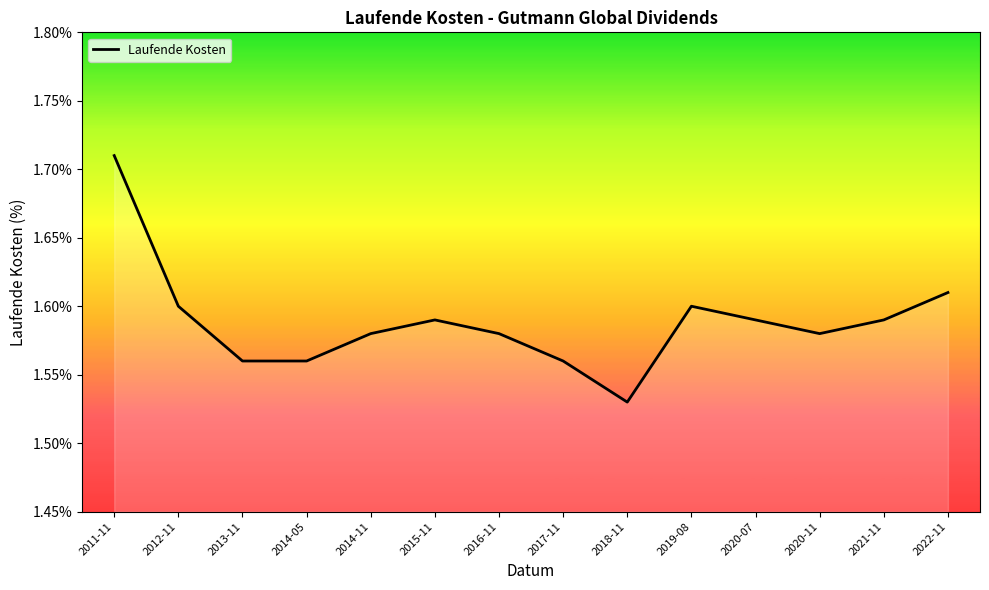

Where is the data nearest to the value 1?

2018-11